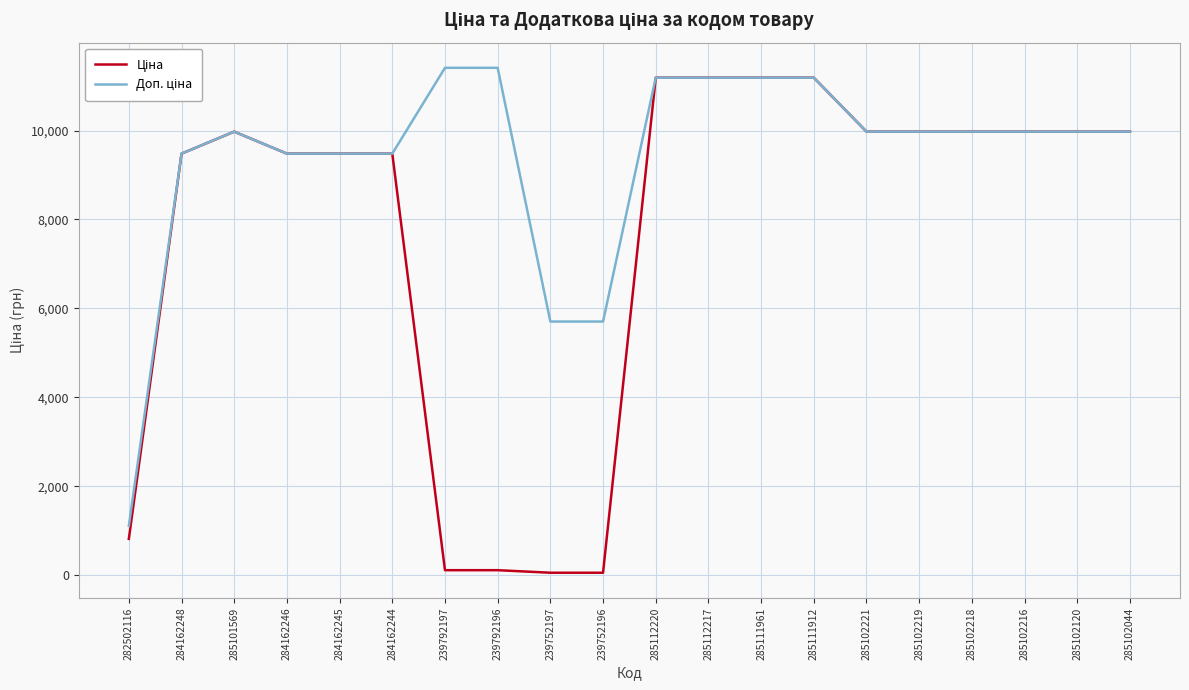

What is the greatest value displayed?

11410.0